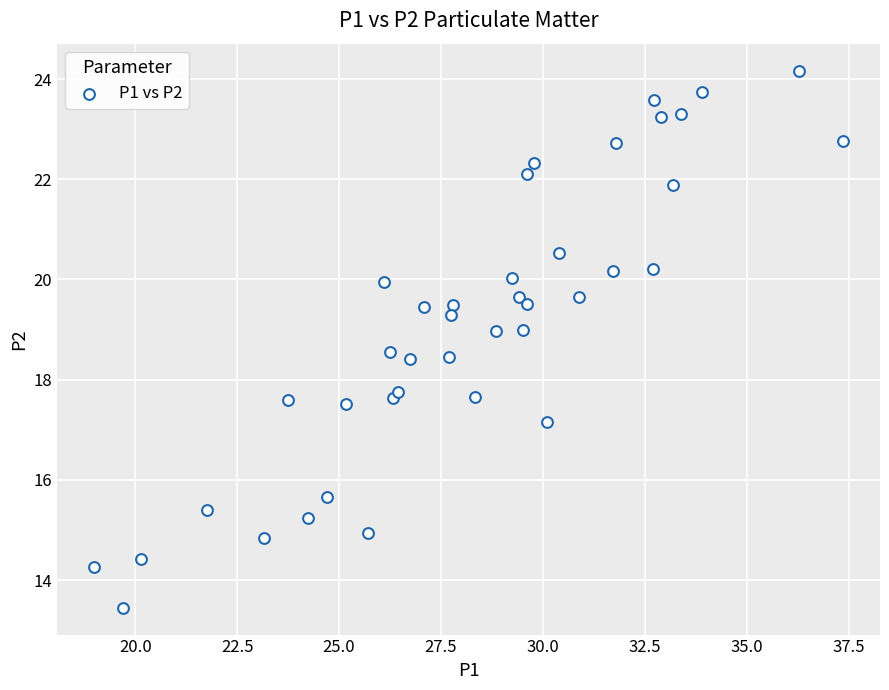

What is the range of X values (max minus min)?

18.4